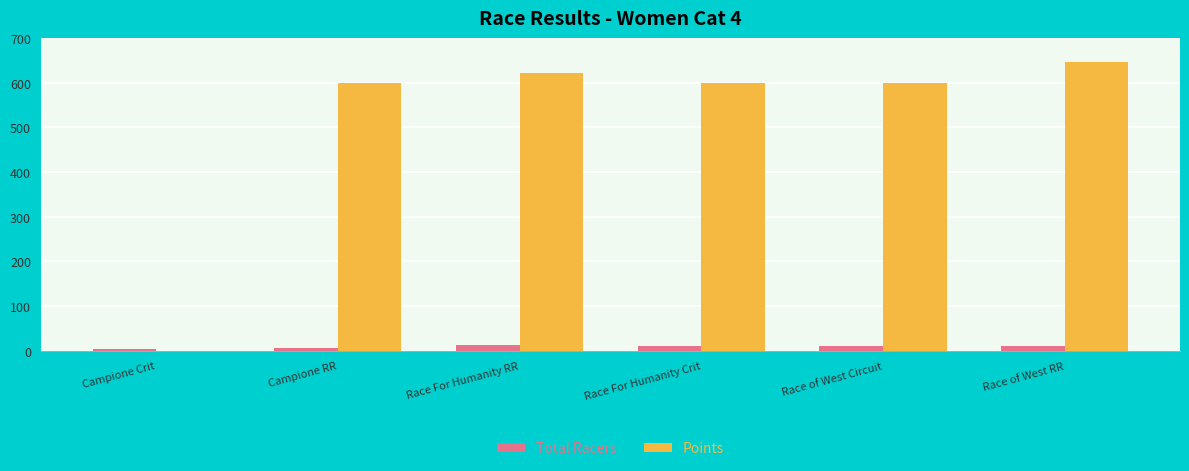

Which category has the highest value in the Points series?

Race of West RR